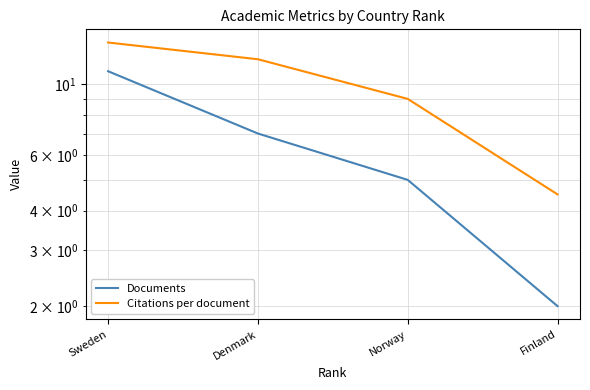

How many lines are shown in the chart?

2